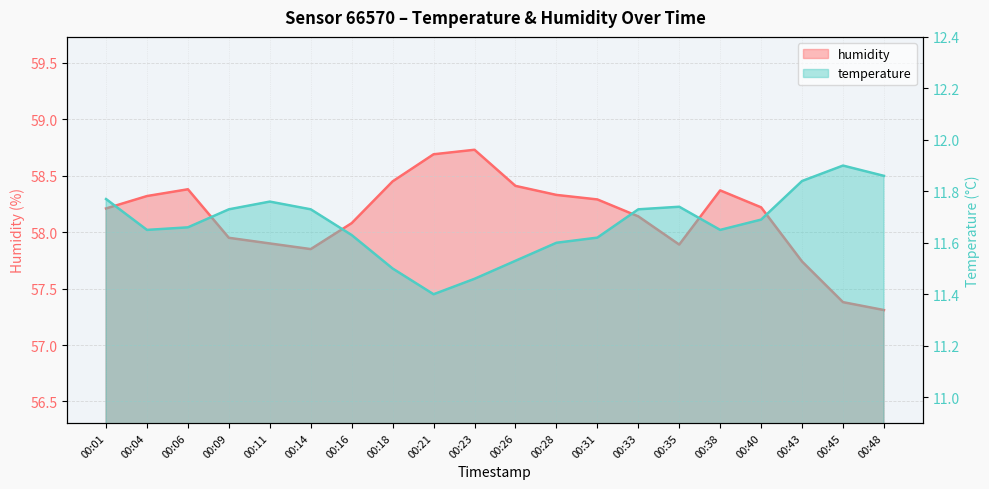

At which category is the sum across all series the highest?

00:23